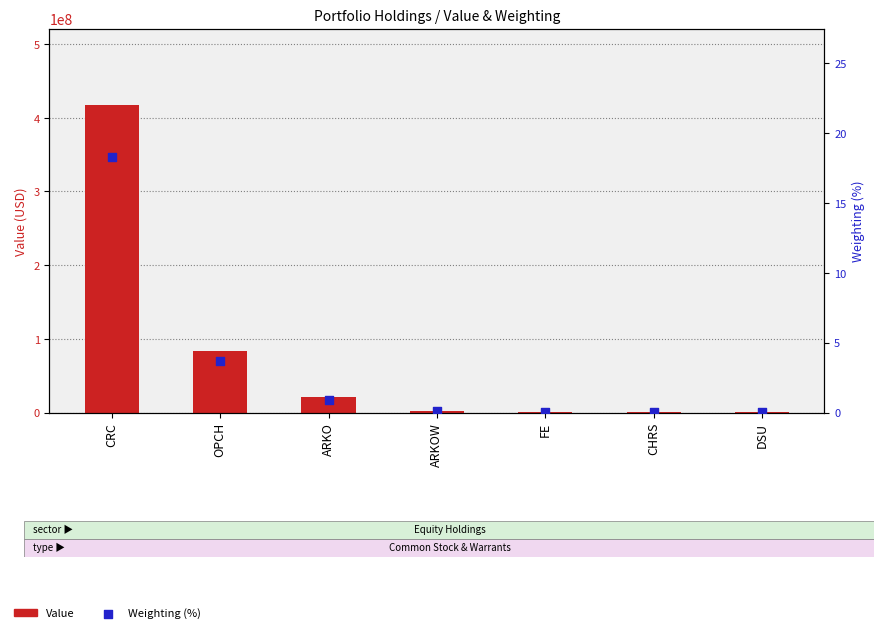

At how many categories does at least one series exceed 103452462?

1